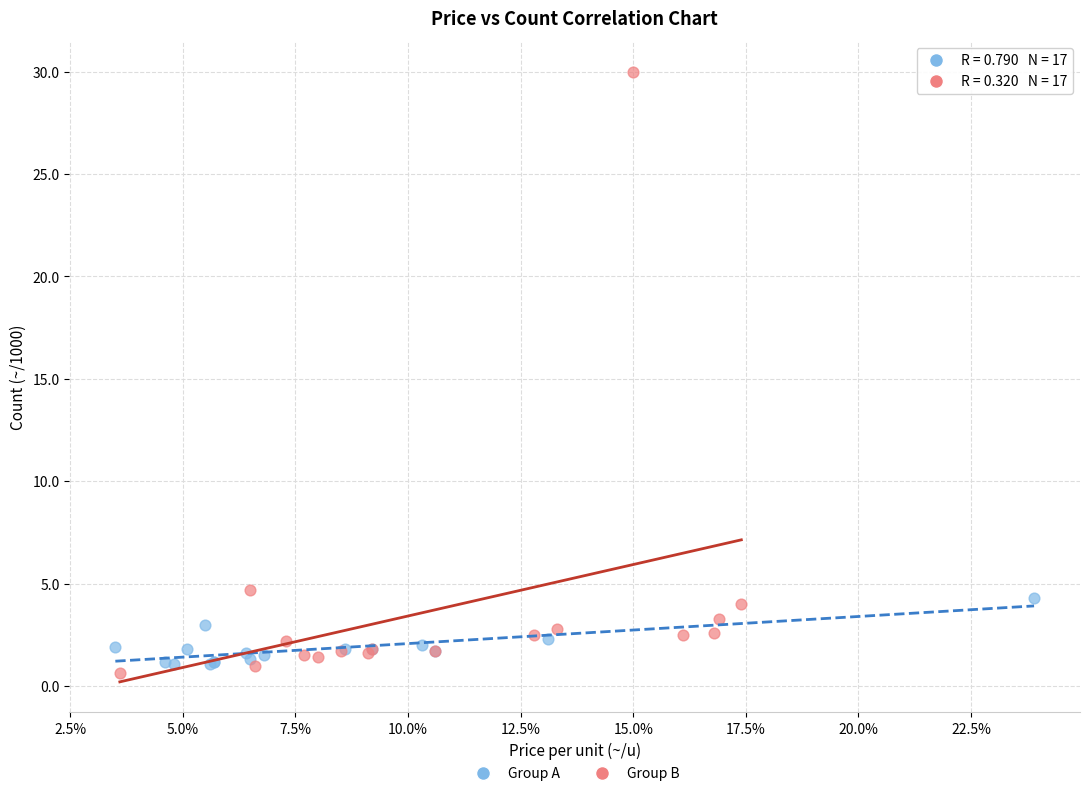

Which series contains the highest Y value?

Group B